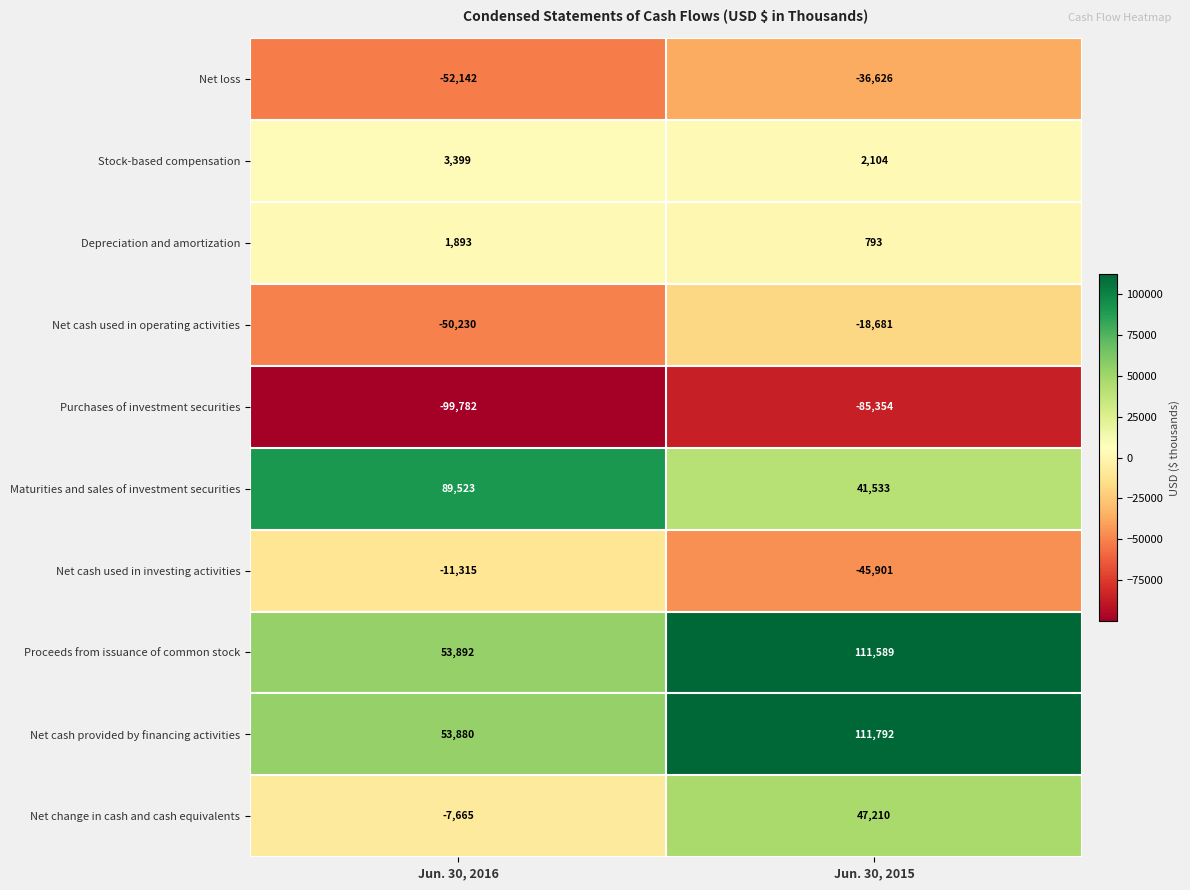

The Proceeds from issuance of common stock series shows 53892 at Jun. 30, 2016. True or false?

True